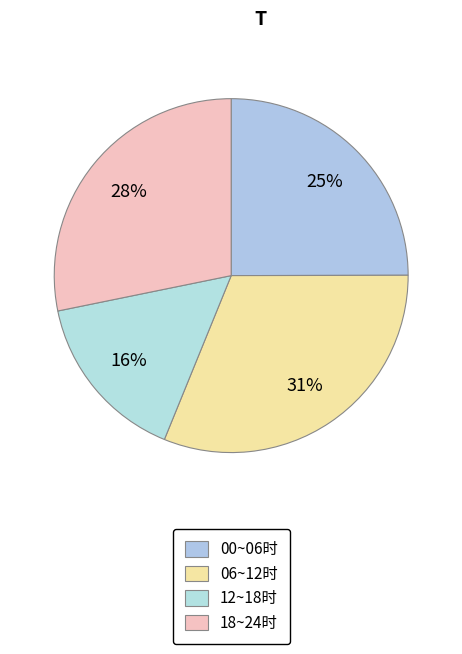

Is there any slice that represents more than half of the pie?

No